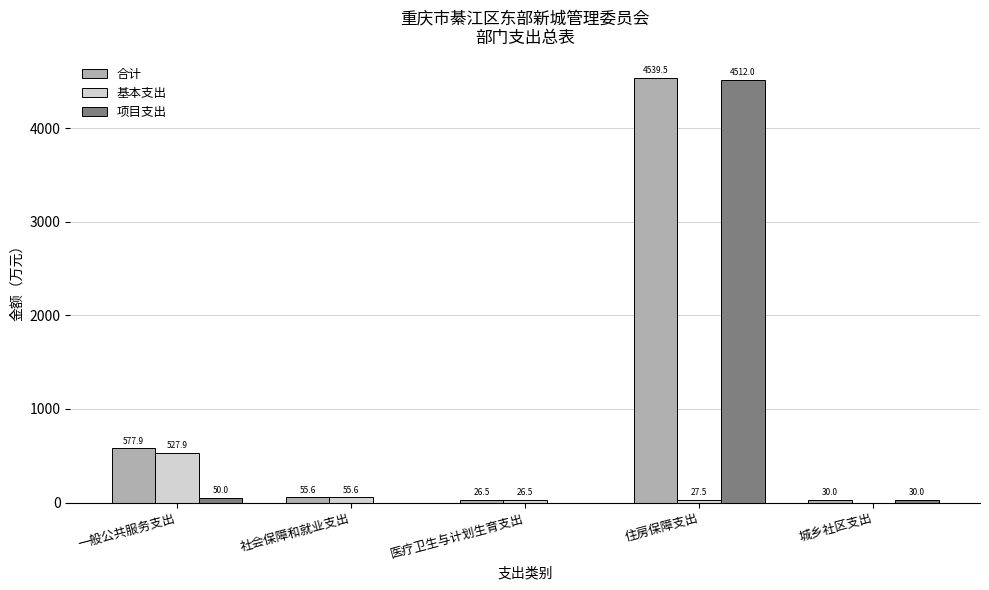

Where is 基本支出 nearest to the value 263?

社会保障和就业支出